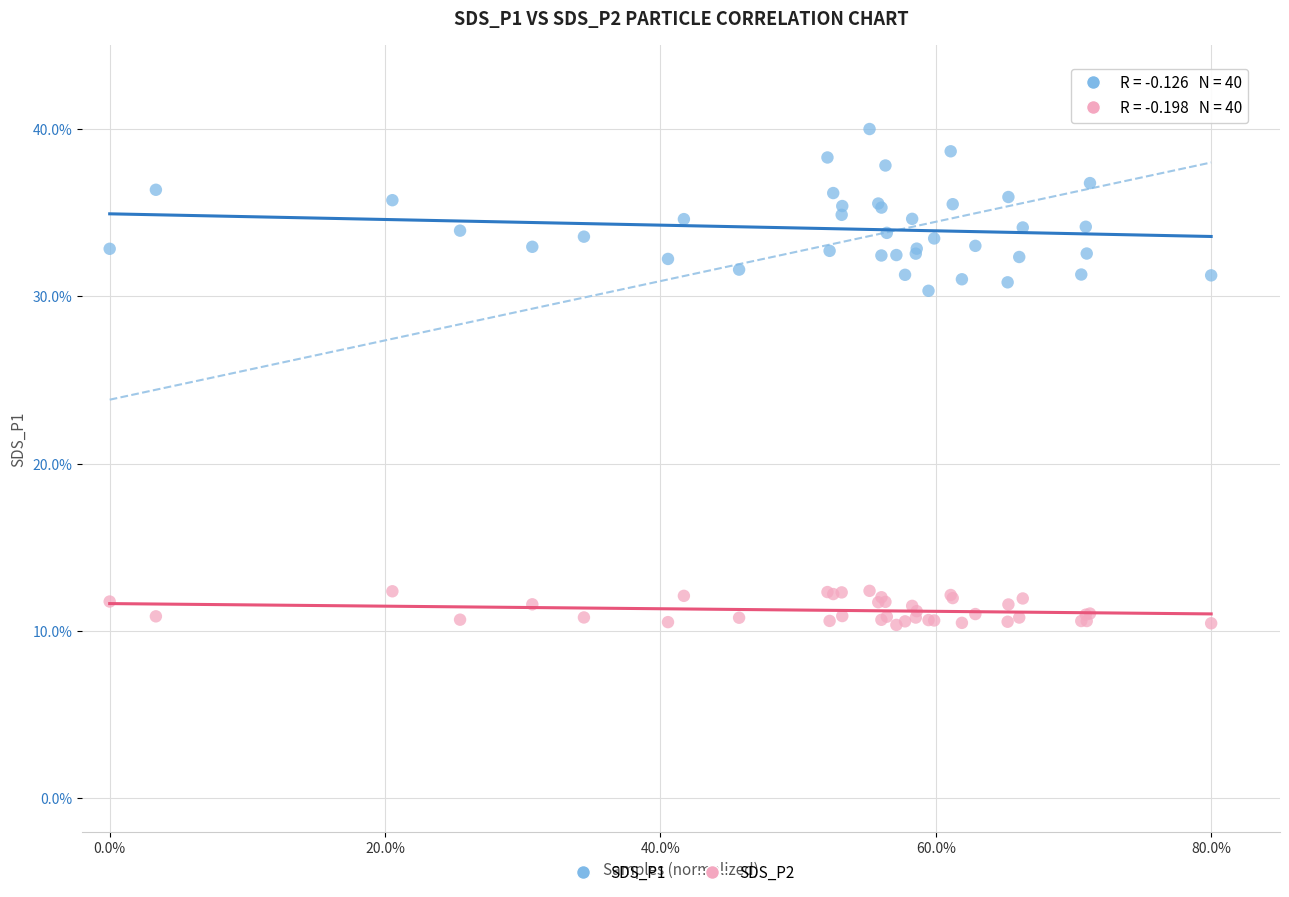

Which series contains the highest Y value?

SDS_P1